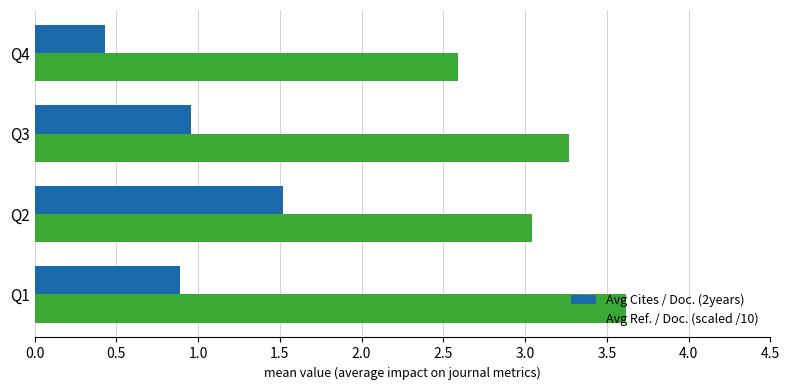

What is the maximum value shown in the chart?

3.6